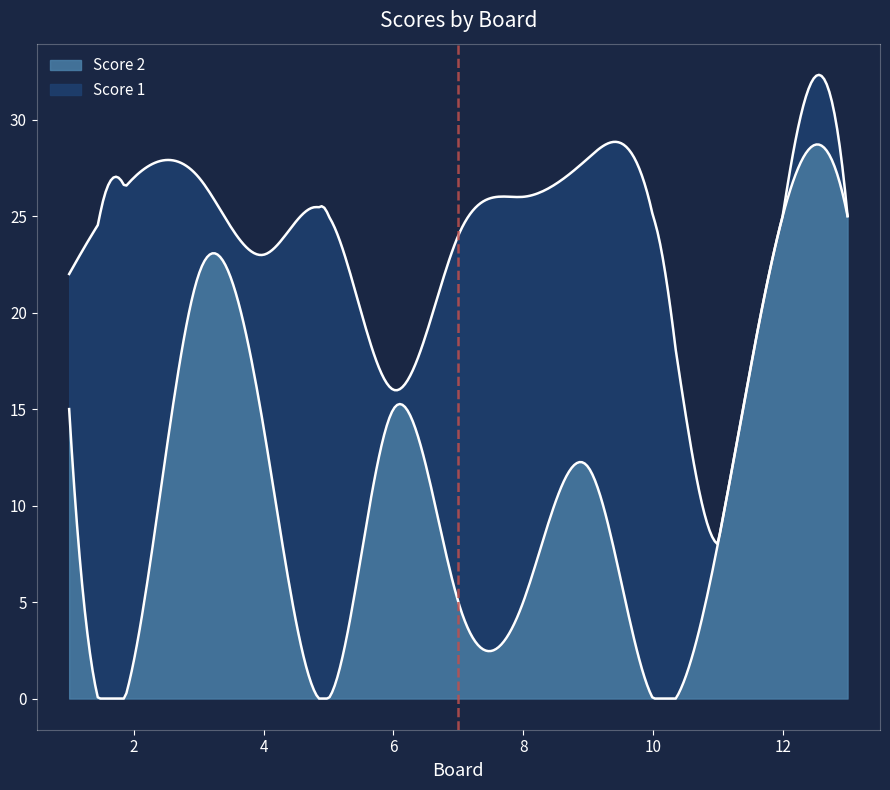

What is the highest value of the Score 2 series?

28.7